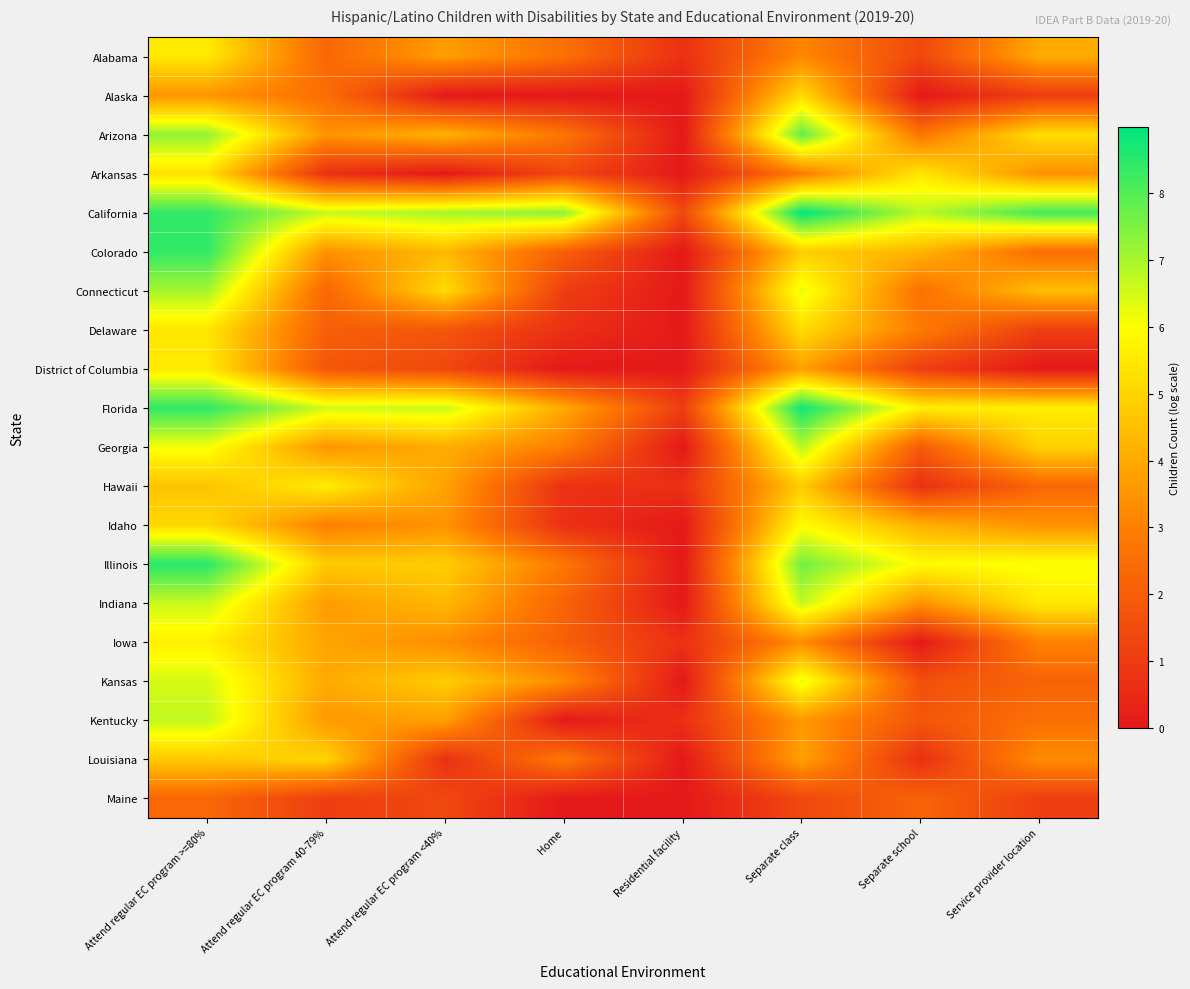

At how many categories does at least one series exceed 0?

8